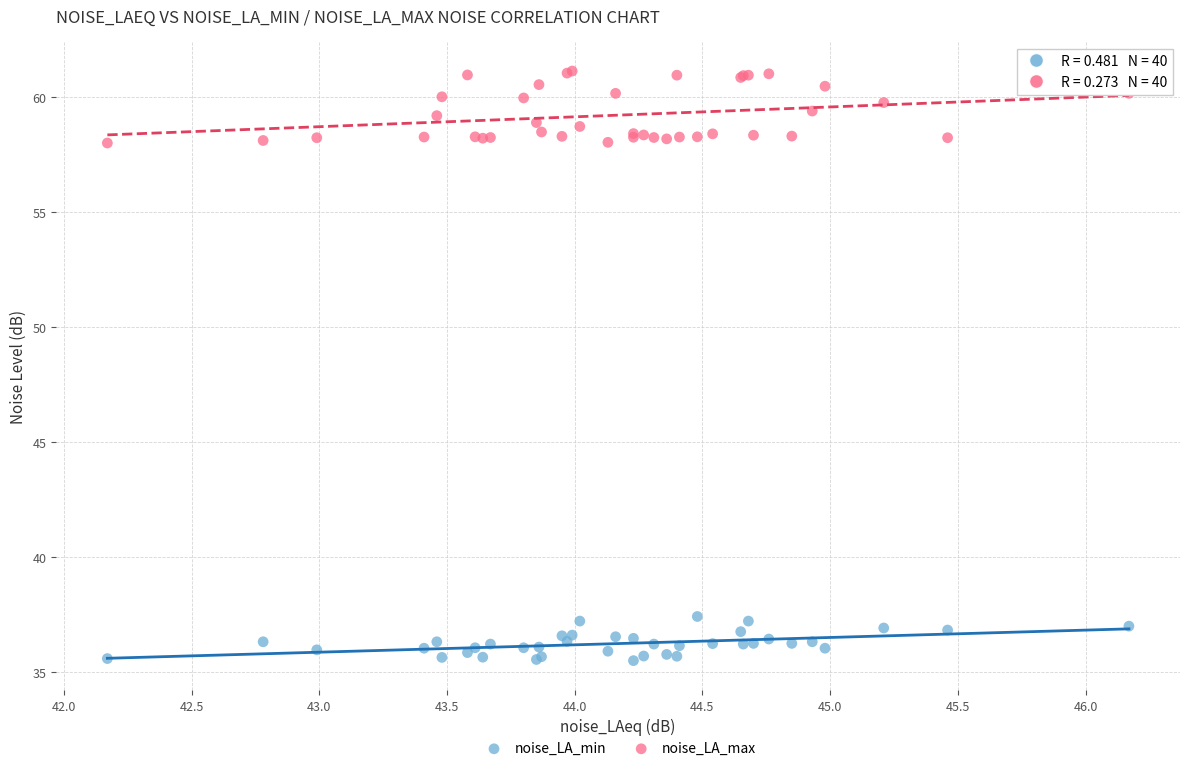

What is the X range (max minus min) for the scatter plot?

4.0